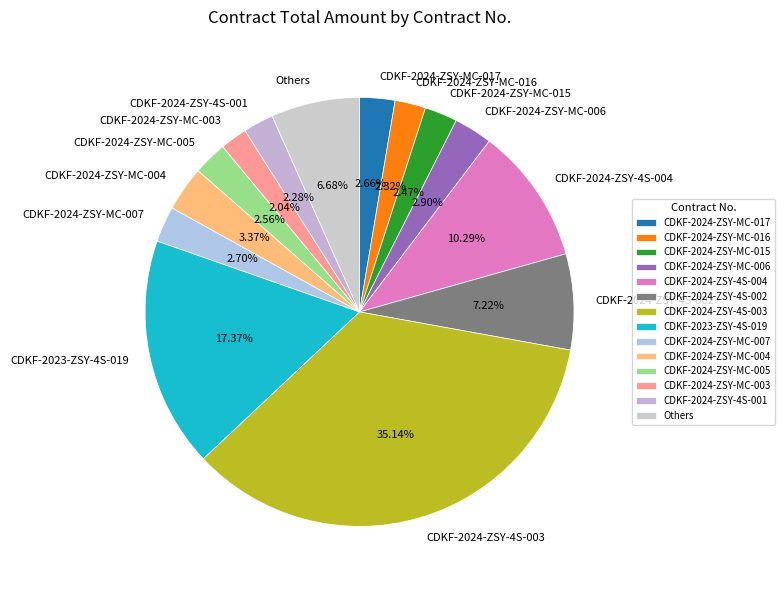

Is there any slice that represents more than half of the pie?

No